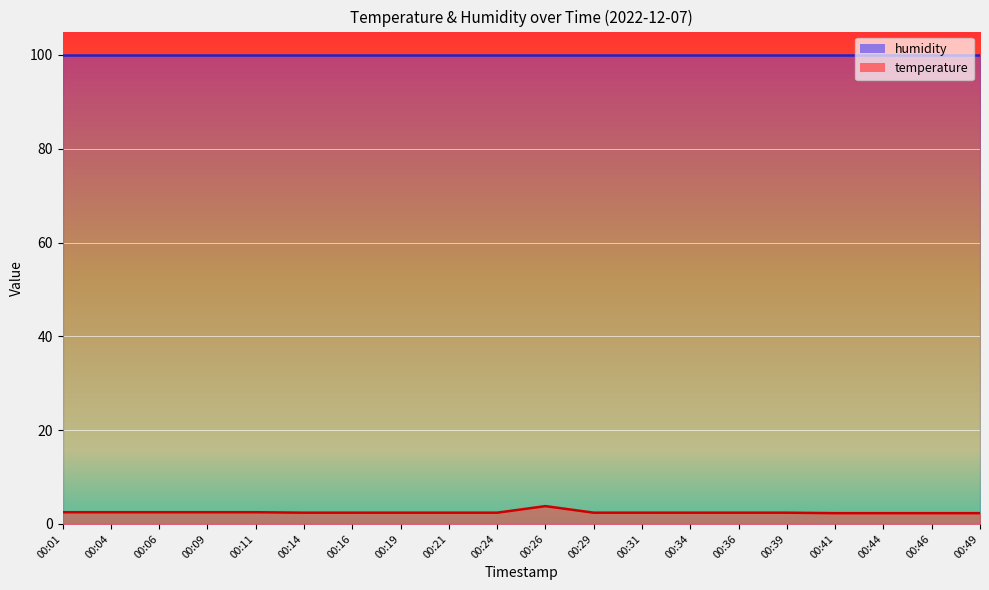

What is the minimum value shown in the chart?

2.3